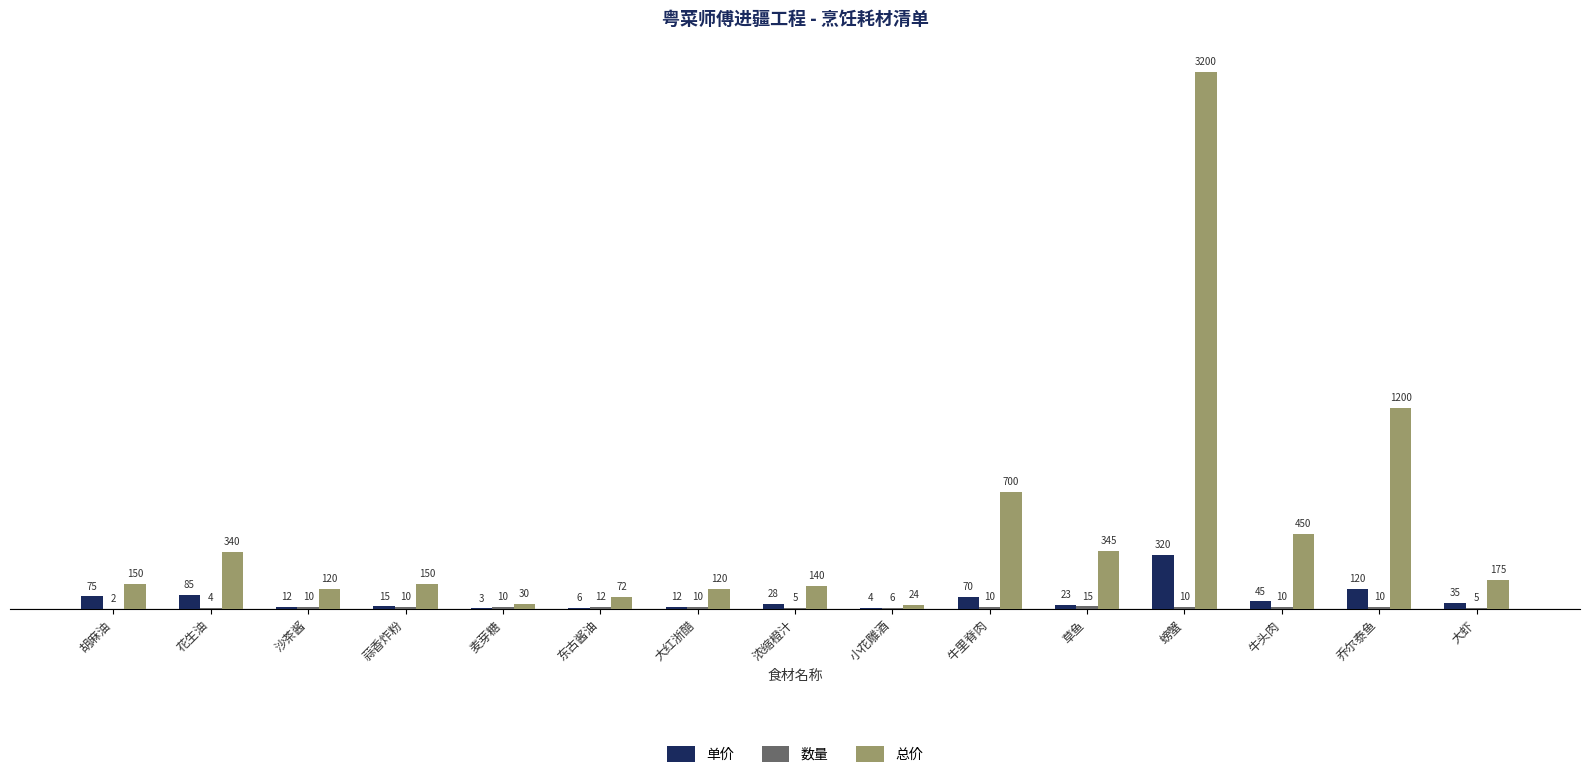

At which label does 单价 first exceed 28?

胡麻油